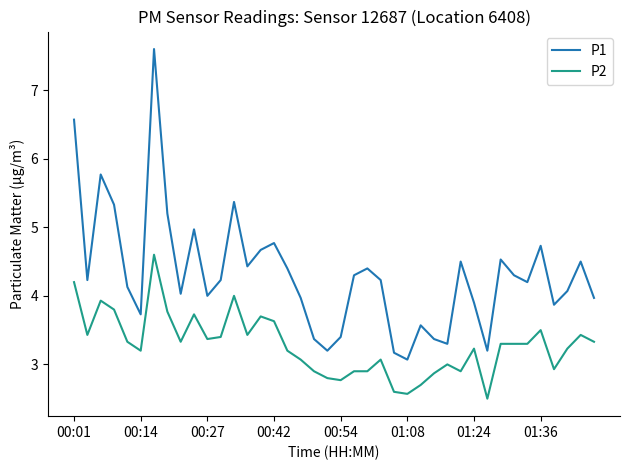

What is the lowest value of the P1 series?

3.1